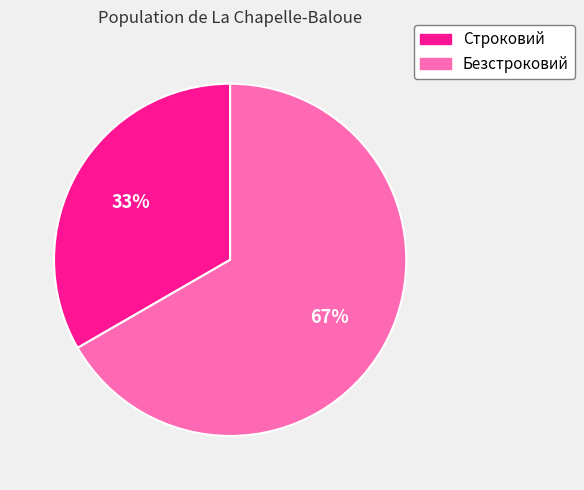

To the nearest percent, what is the average slice percentage?

50%